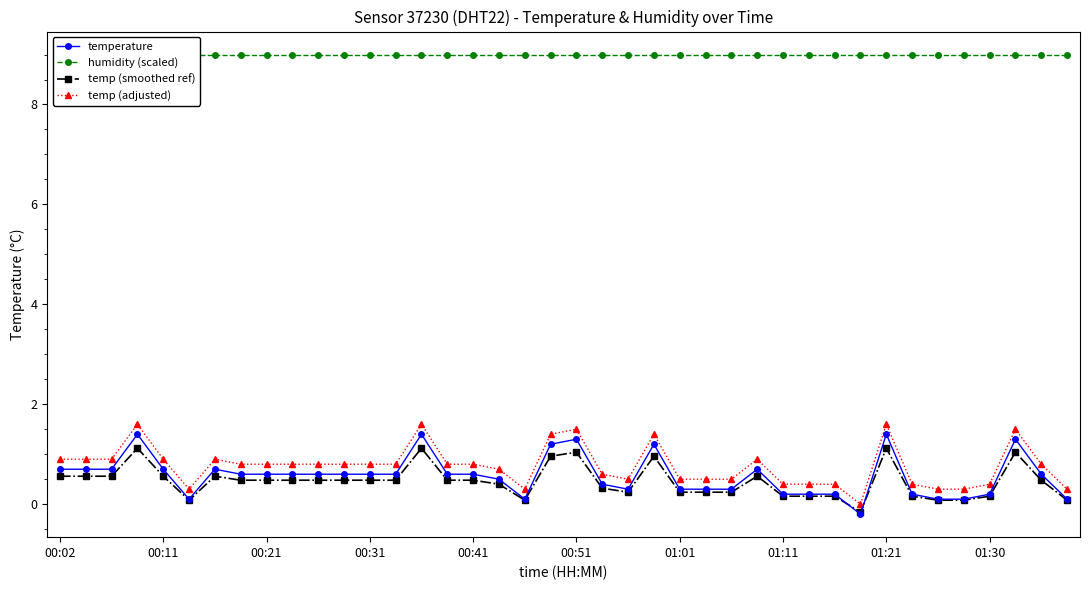

True or false: temperature has a value of 0.3 at 01:01.

True